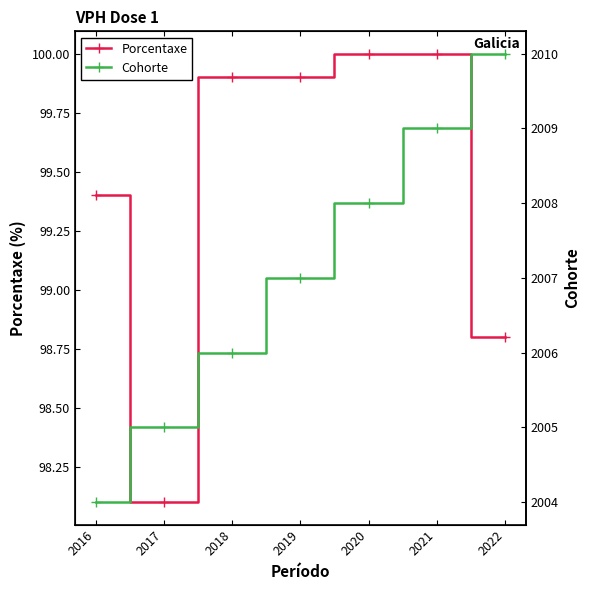

Reading left to right, list all the values displayed in this chart.

Porcentaxe: 98.8	100.0	100.0	99.9	99.9	98.1	99.4
Cohorte: 2010.0	2009.0	2008.0	2007.0	2006.0	2005.0	2004.0